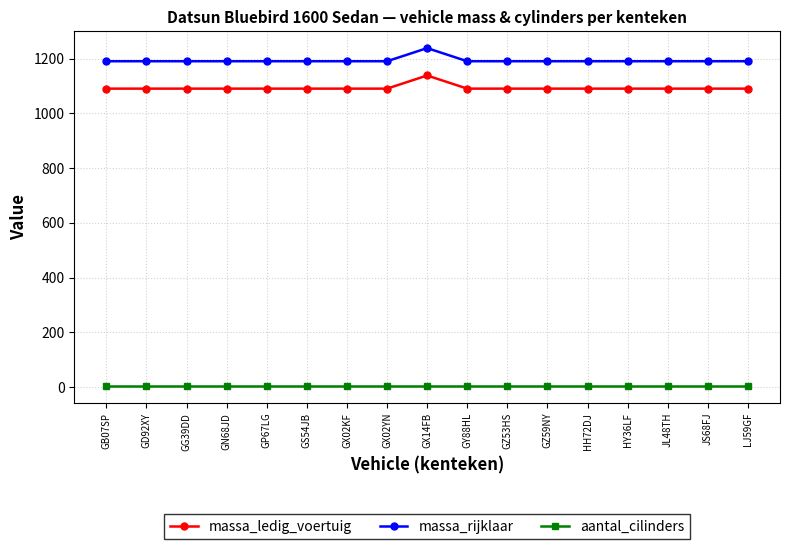

True or false: aantal_cilinders and massa_rijklaar cross at least once.

False